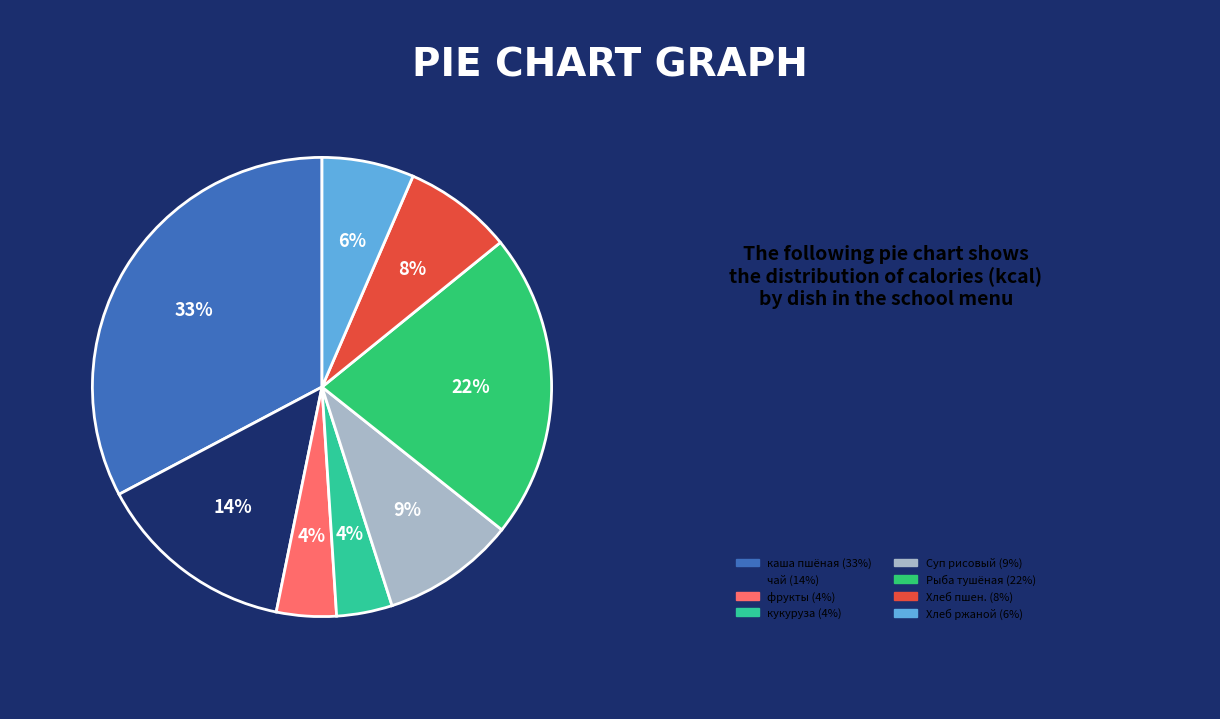

To the nearest percent, what is the difference between the largest and smallest slice percentages?

29%